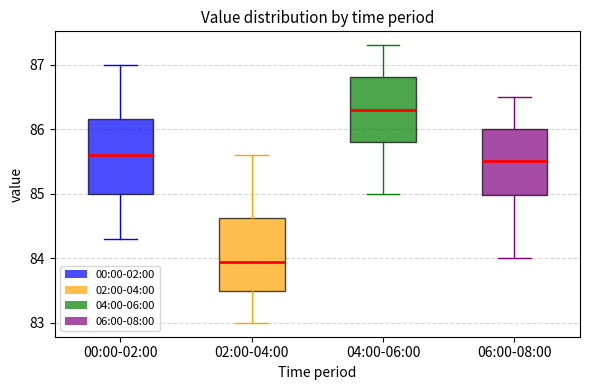

Which box has the lowest median line?

02:00-04:00